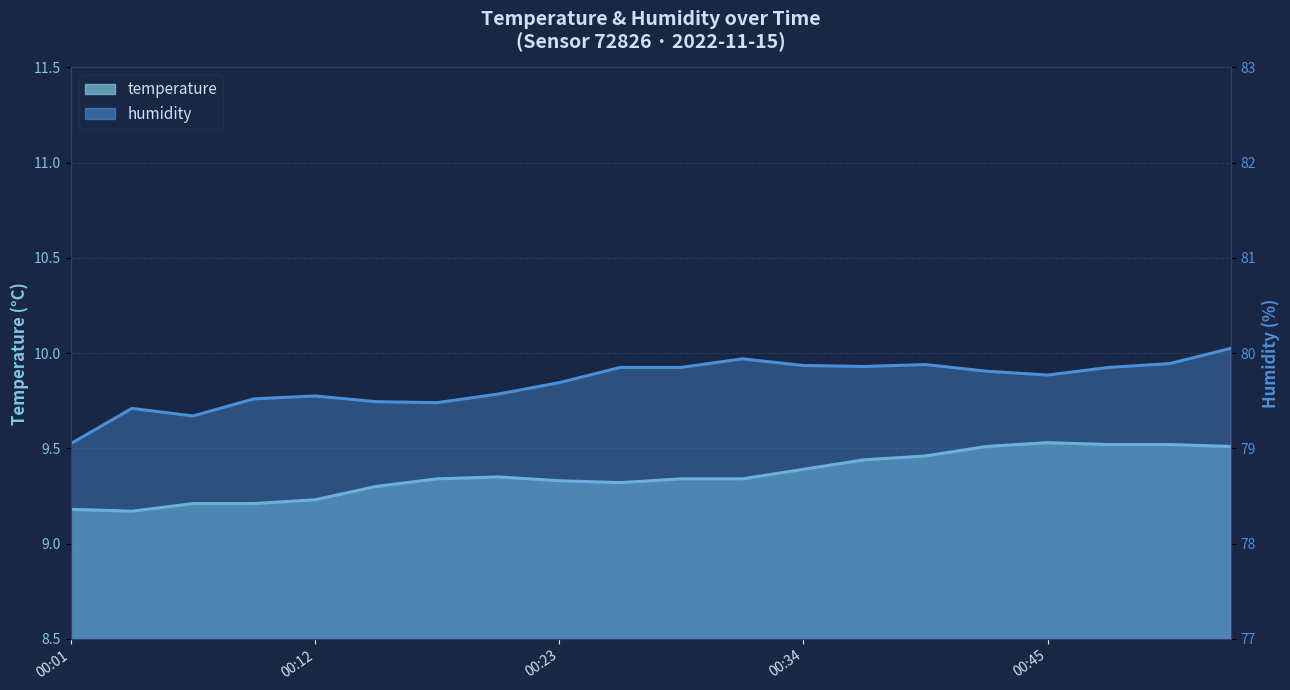

Reading left to right, what are all the values shown in this chart?

temperature: 00:01=9.2	00:03=9.2	00:06=9.2	00:09=9.2	00:12=9.2	00:14=9.3	00:17=9.3	00:20=9.3	00:23=9.3	00:25=9.3	00:28=9.3	00:31=9.3	00:34=9.4	00:37=9.4	00:39=9.5	00:42=9.5	00:45=9.5	00:48=9.5	00:50=9.5	00:53=9.5
humidity: 00:01=79.0	00:03=79.4	00:06=79.3	00:09=79.5	00:12=79.5	00:14=79.5	00:17=79.5	00:20=79.6	00:23=79.7	00:25=79.8	00:28=79.8	00:31=79.9	00:34=79.9	00:37=79.9	00:39=79.9	00:42=79.8	00:45=79.8	00:48=79.8	00:50=79.9	00:53=80.0